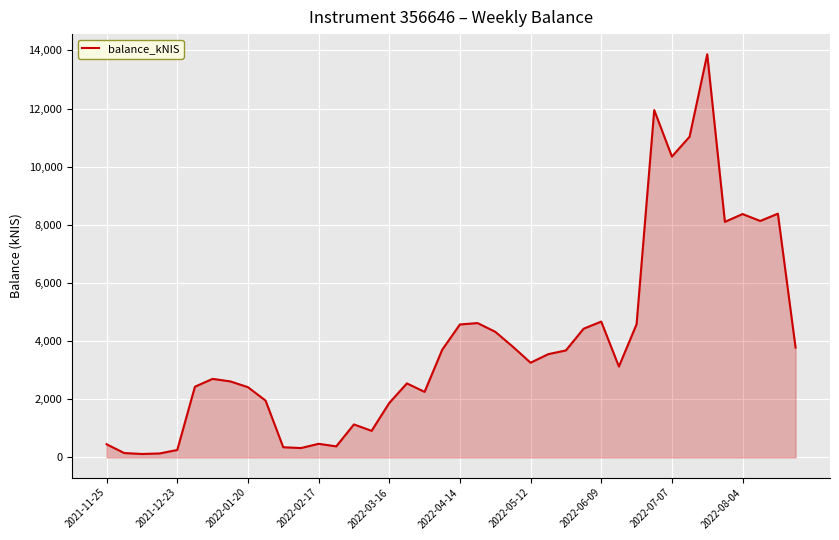

What is the minimum value shown in the chart?

118.8